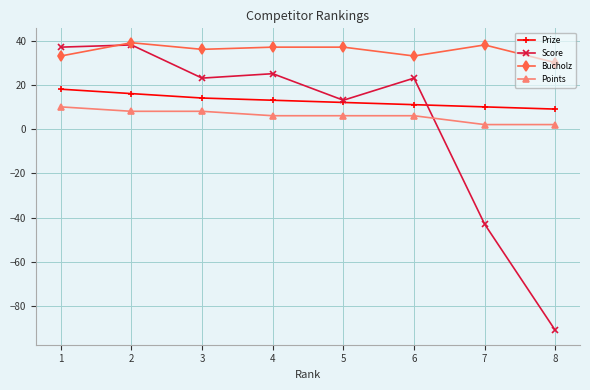

What is the total value across all series at 3?

81